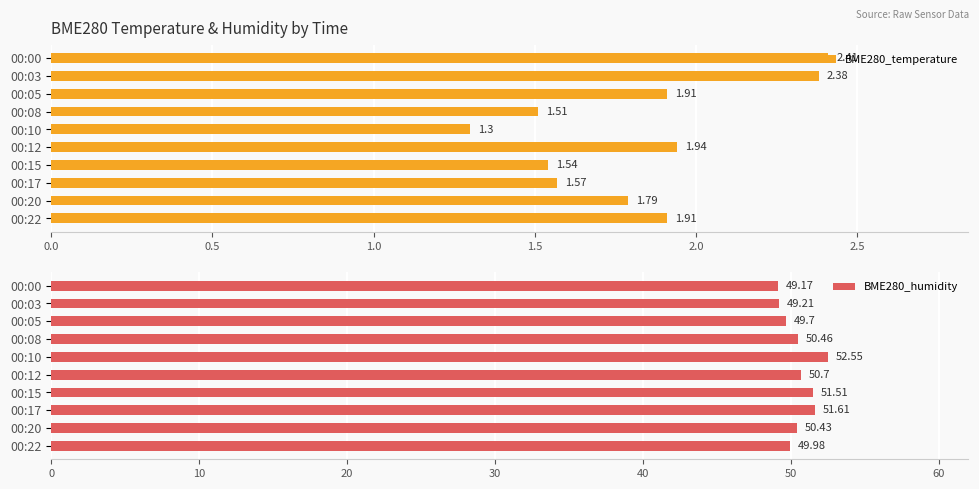

At how many categories does at least one series exceed 37?

10